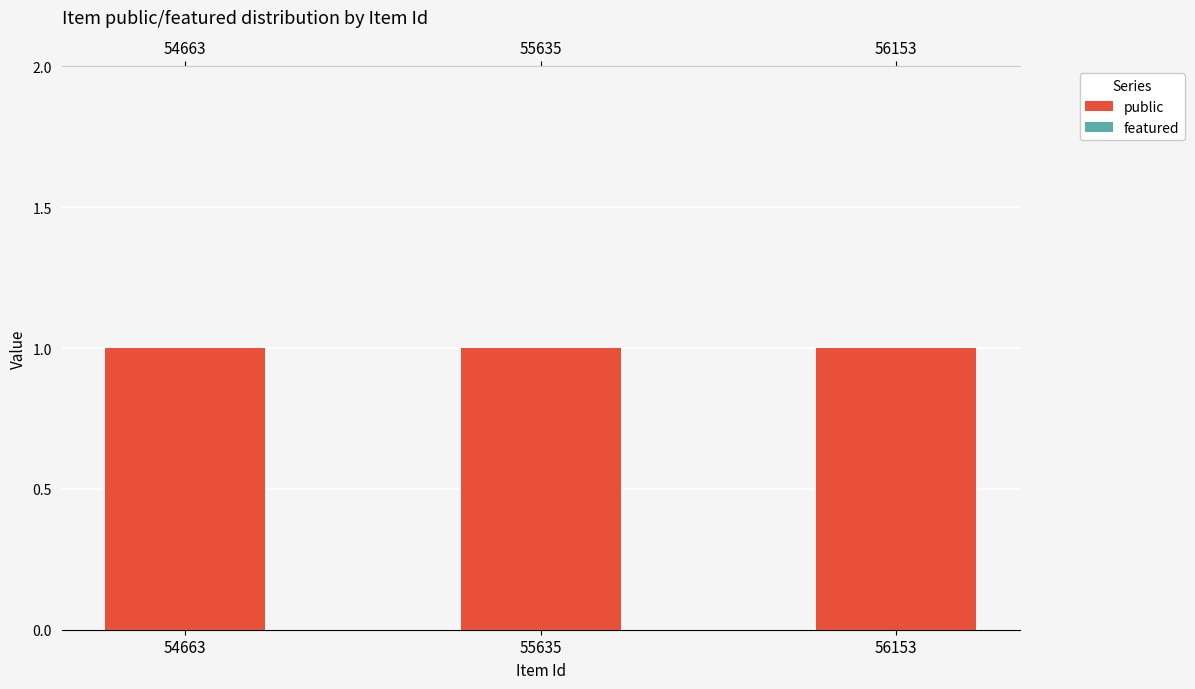

Rank the categories by featured value from highest to lowest.

54663, 55635, 56153